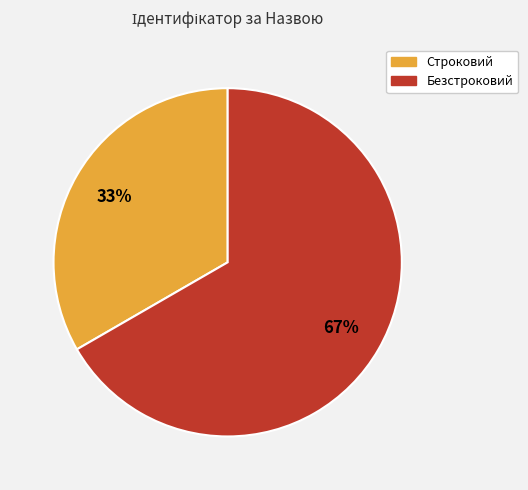

Between Безстроковий and Строковий, which is larger?

Безстроковий